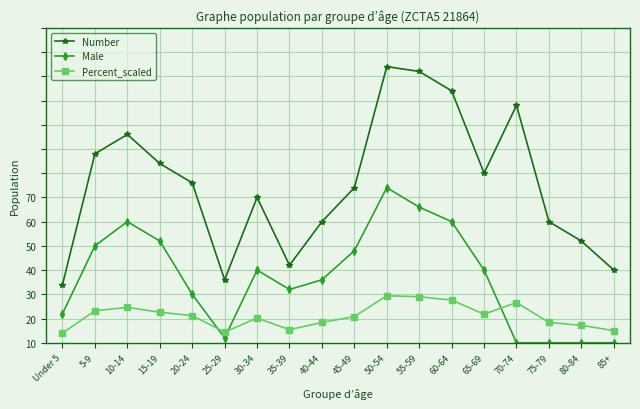

The Number series shows 16.0 at 35-39. True or false?

True